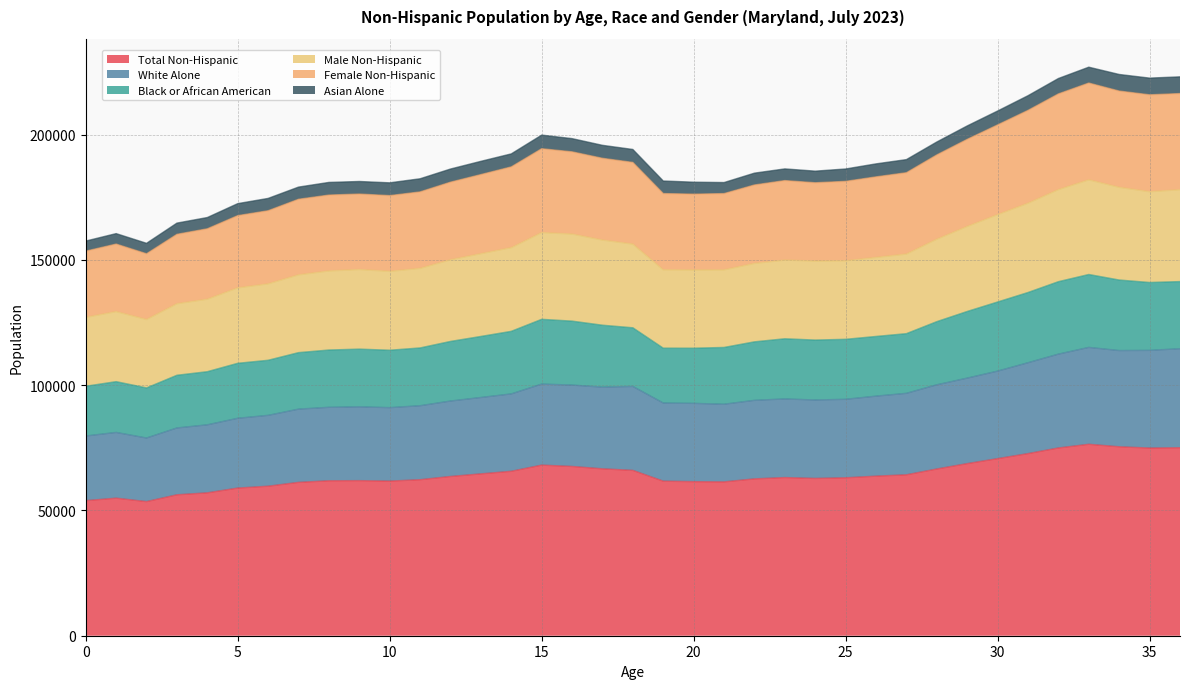

List the labels in order of Male Non-Hispanic value, smallest first.

2, 0, 1, 3, 4, 5, 6, 7, 10, 8, 20, 21, 19, 9, 11, 22, 24, 25, 23, 12, 26, 27, 13, 14, 18, 17, 28, 16, 15, 29, 30, 31, 35, 36, 32, 34, 33